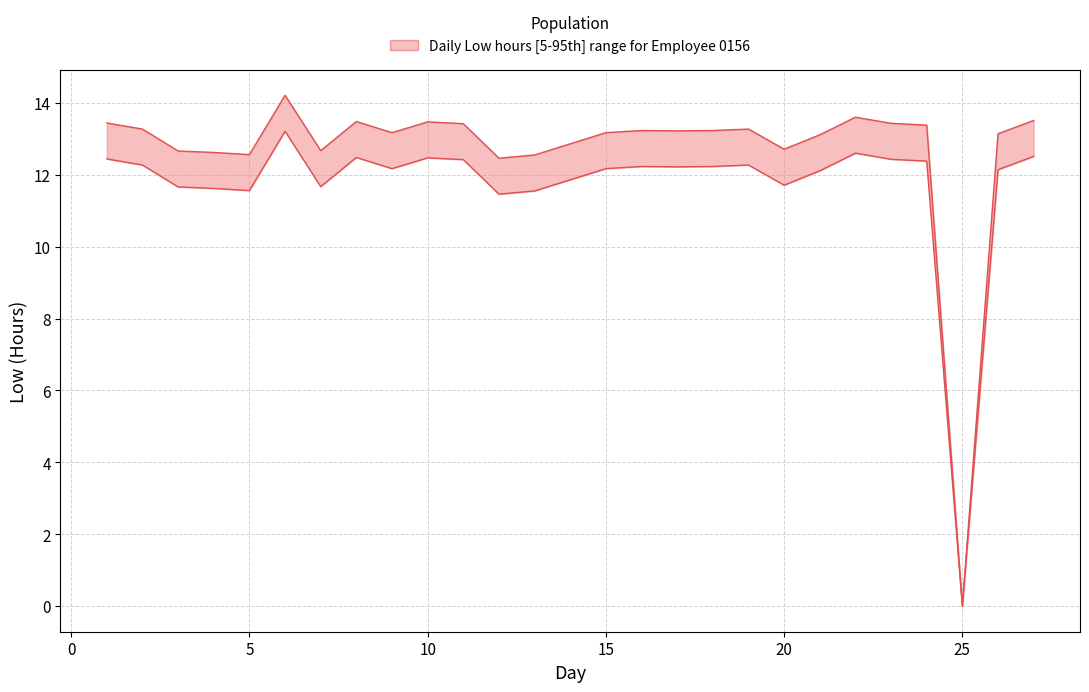

At which category does Low (lower) reach its first local valley?

5